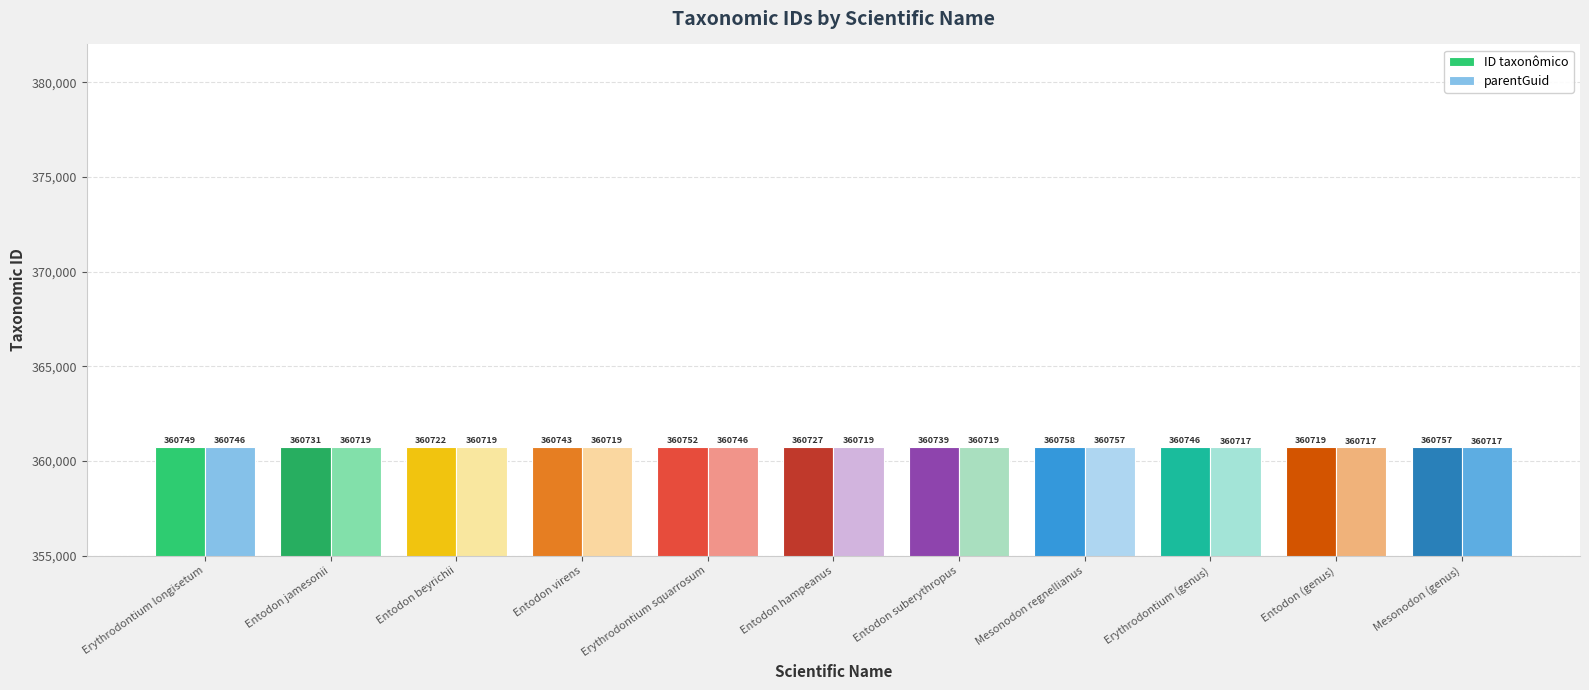

At how many categories does at least one series exceed 360717?

11